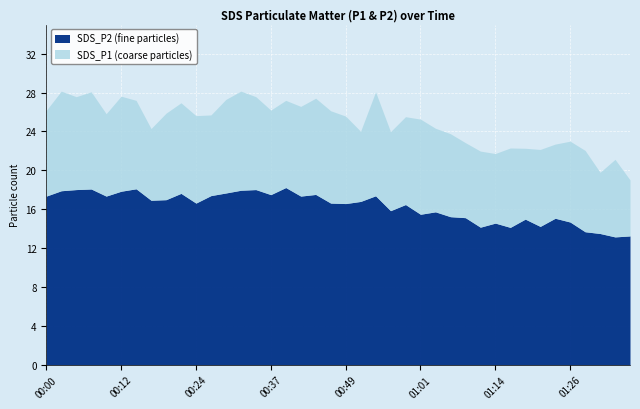

The SDS_P2 series shows 11.1 at 00:12. True or false?

False